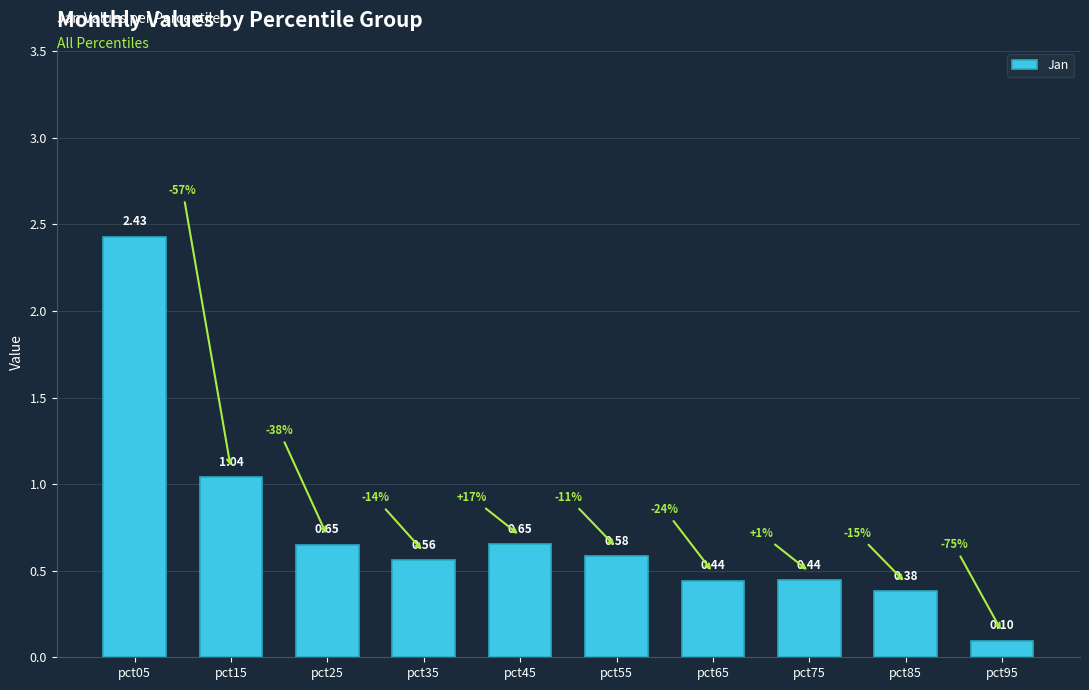

The value at pct15 is 1.7. True or false?

False